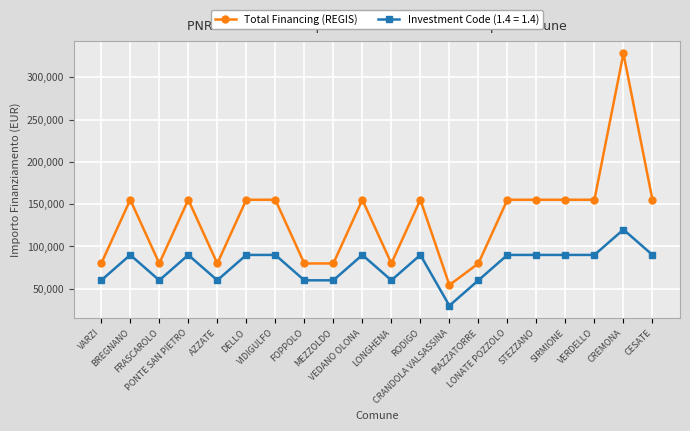

Which category has the lowest value across all series?

CRANDOLA VALSASSINA